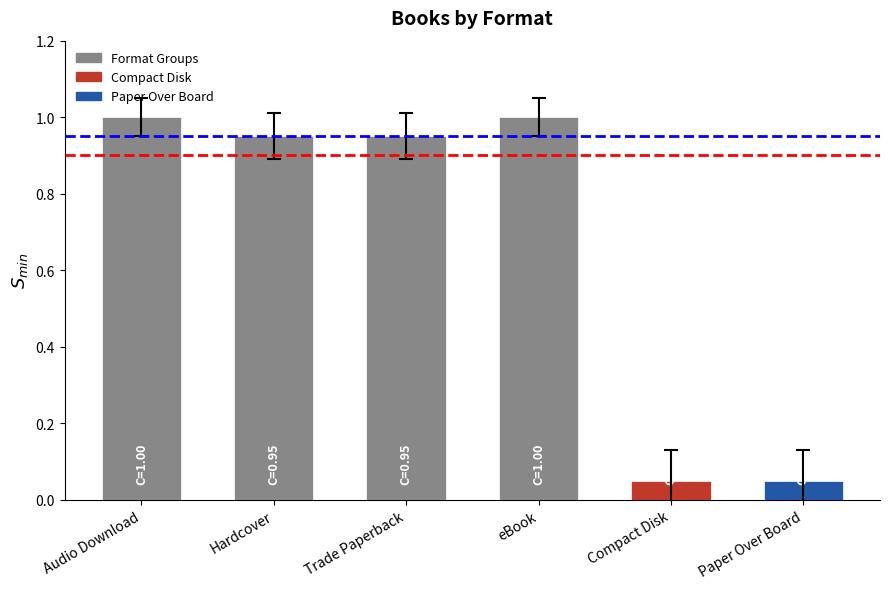

Is it true that the value at eBook is 1.0?

True